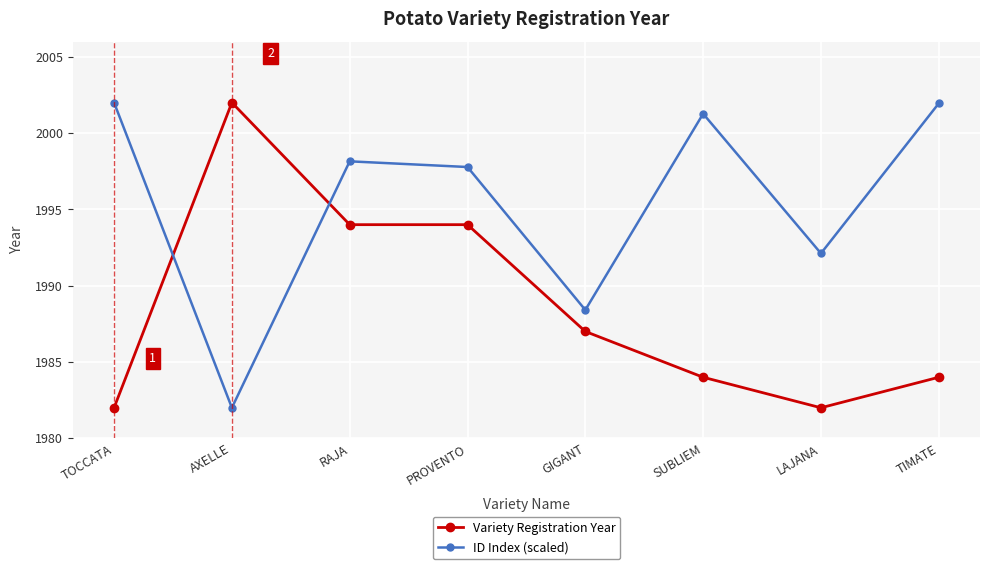

What are all the series names shown in the legend?

Variety Registration Year, ID Index (scaled)